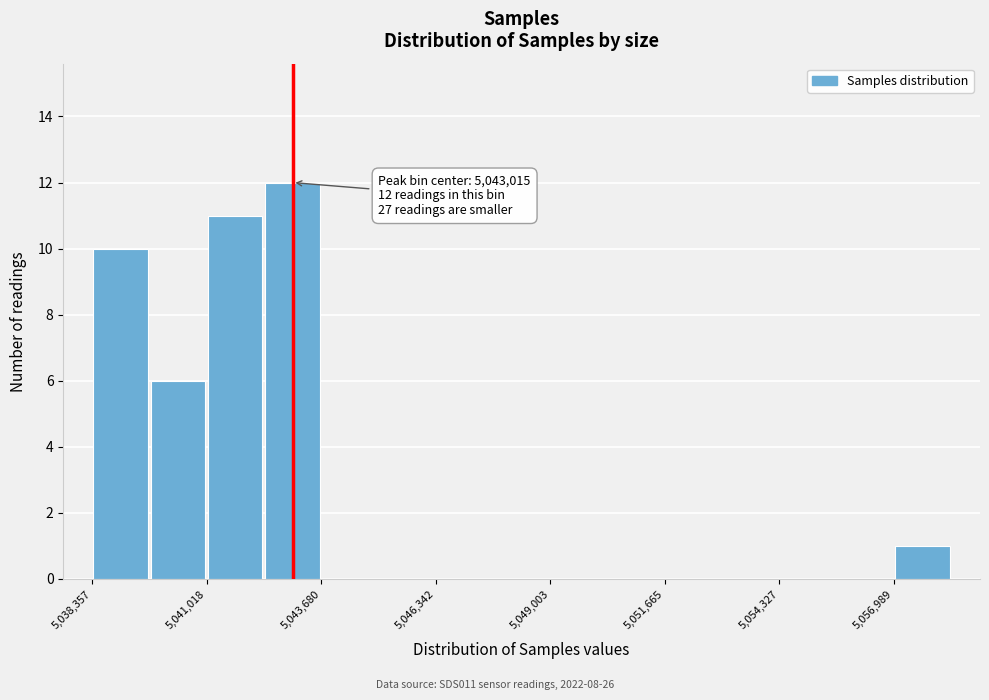

Read against the x-axis, roughly where is the centre of the tallest bar?

5043000